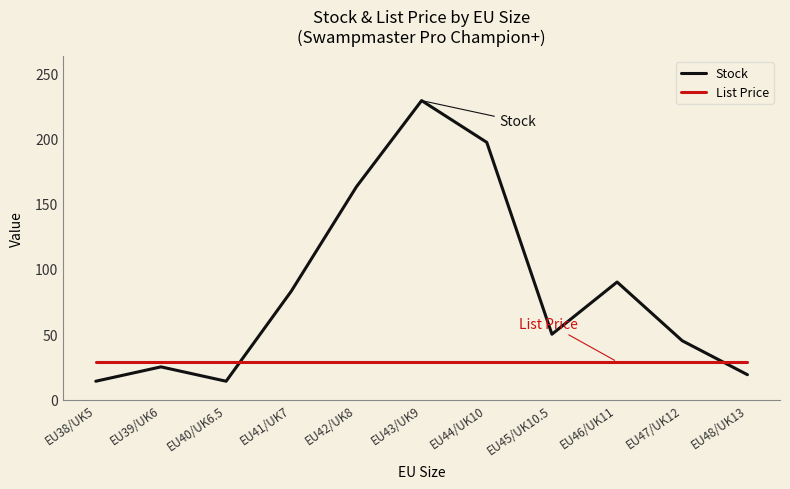

True or false: Stock and List Price intersect in this chart.

True